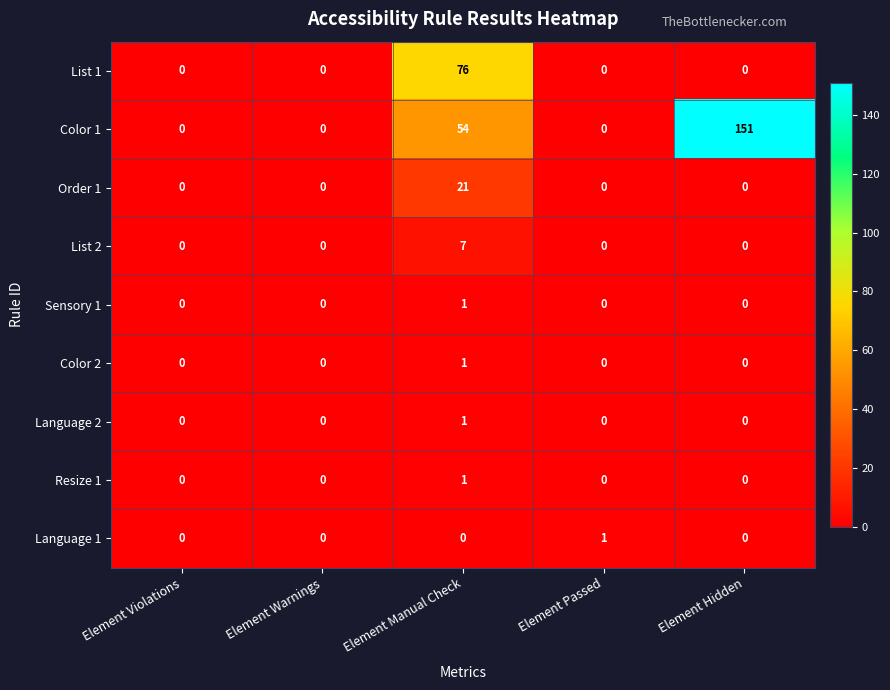

True or false: Language 2 has a value of 0 at Element Hidden.

True